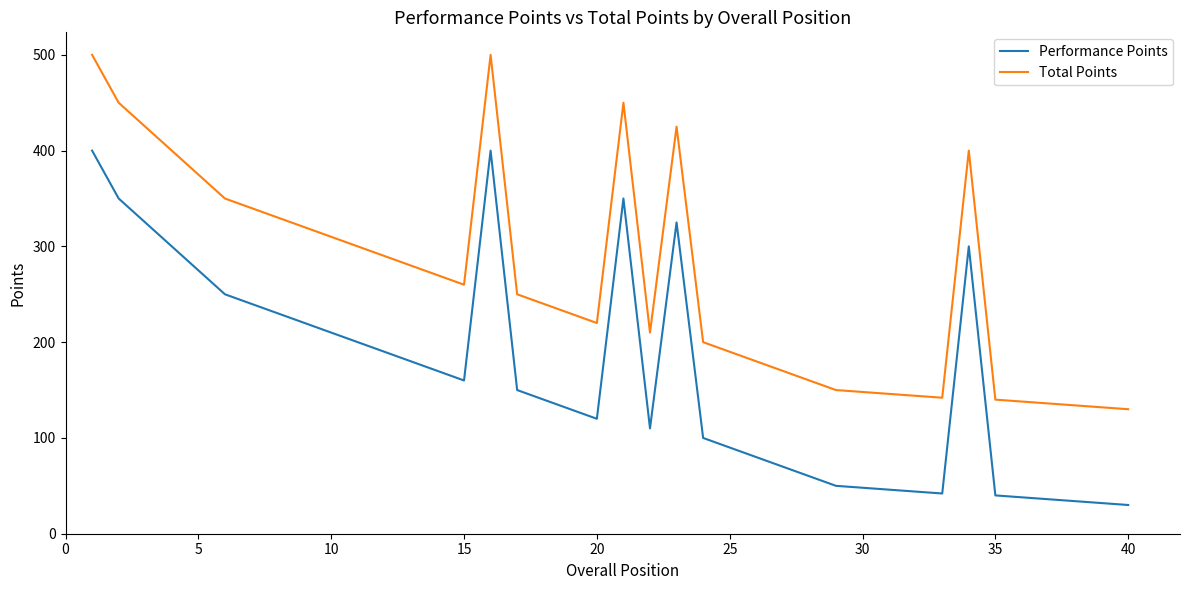

What is the highest value of the Performance Points series?

400